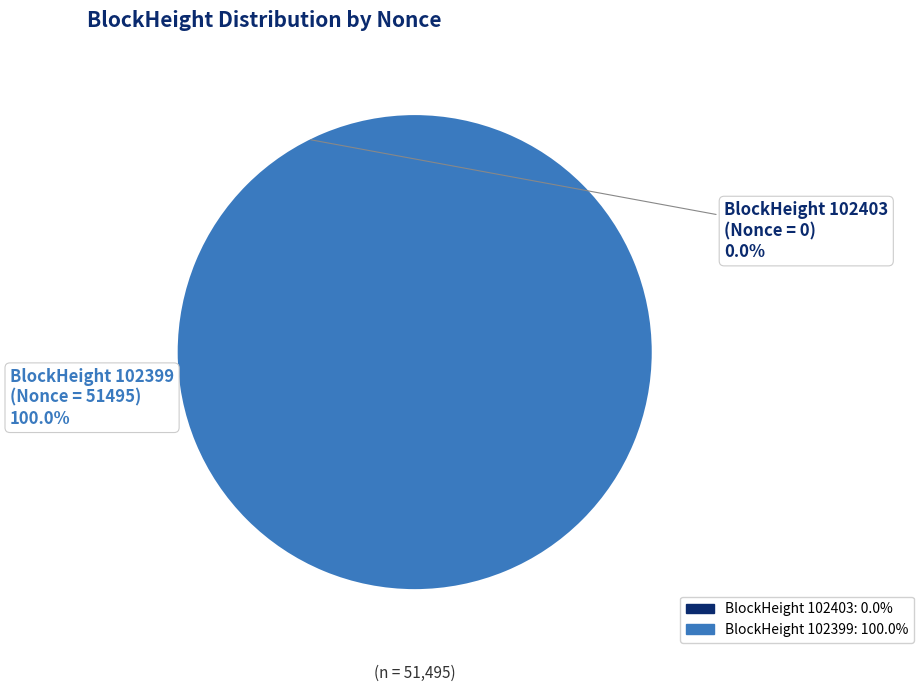

Which slice represents more than half of the pie?

102399